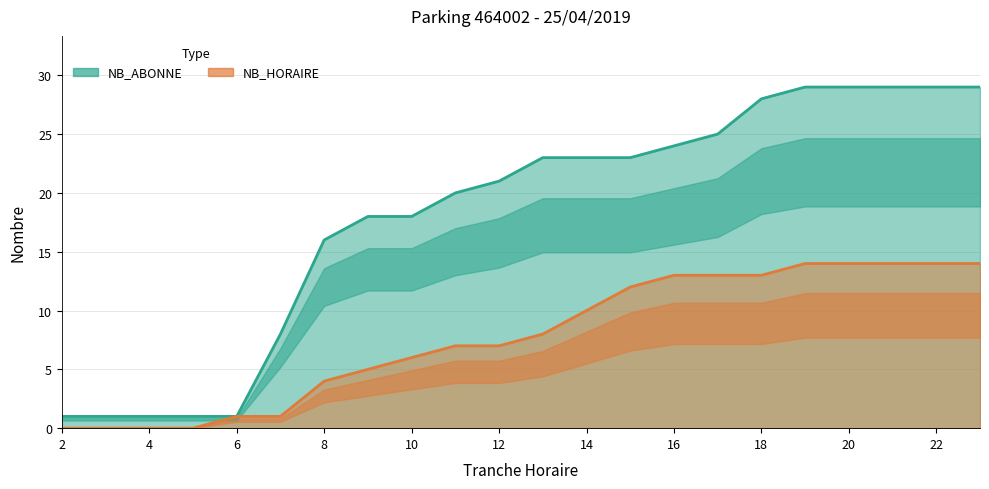

True or false: NB_HORAIRE has a value of 5 at 9.

True